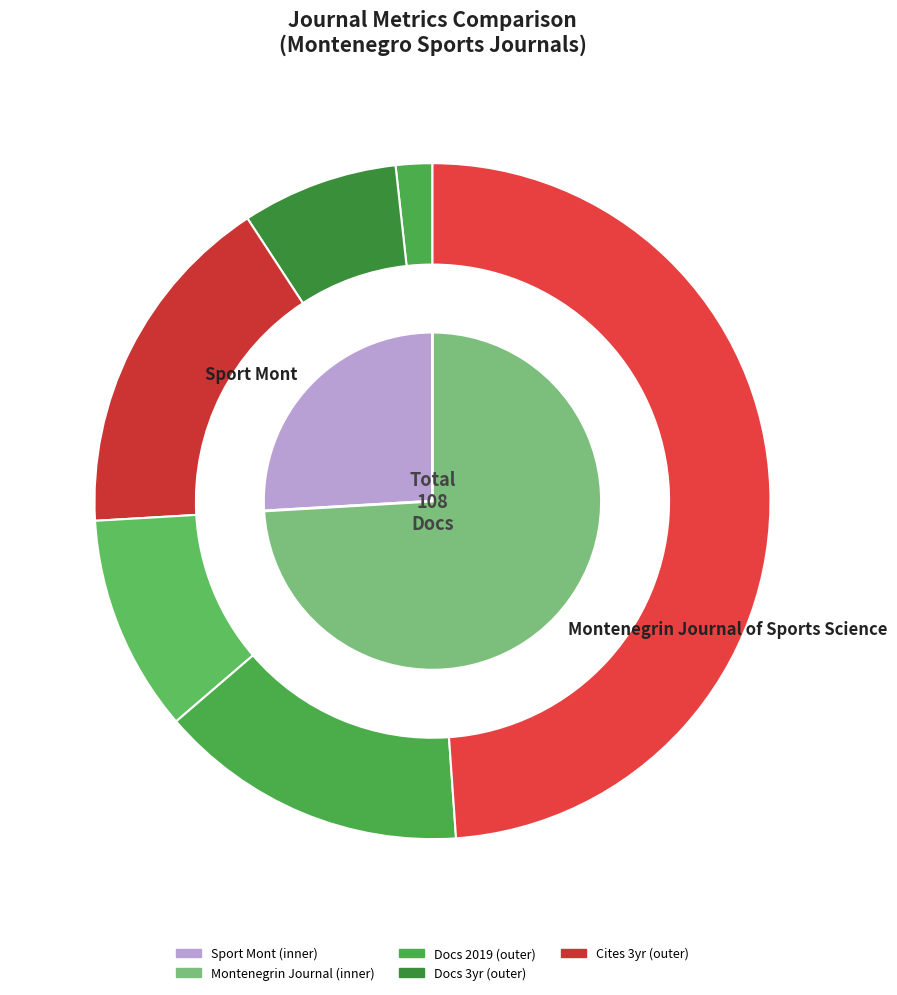

Which slice is the smallest?

Sport Mont